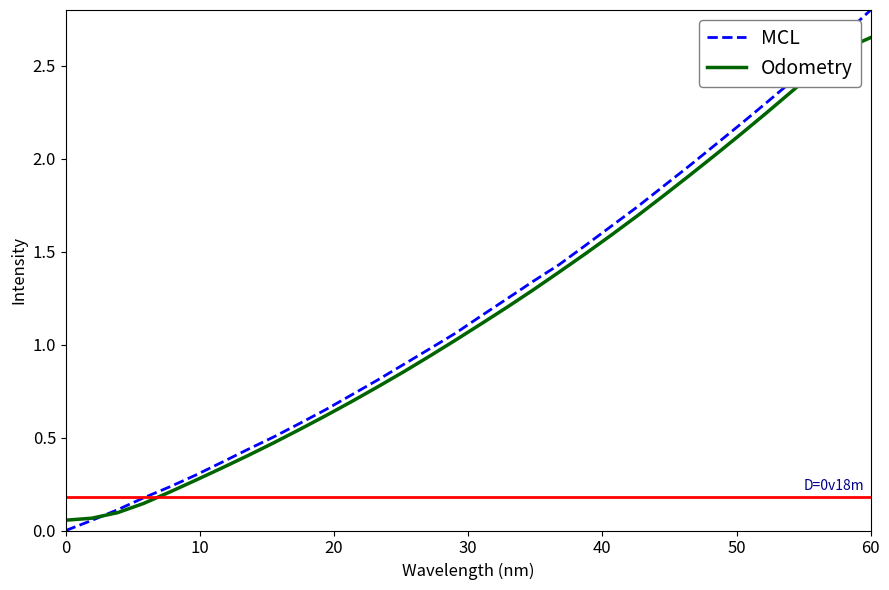

List the series in order of their peak value, lowest first.

Odometry, MCL